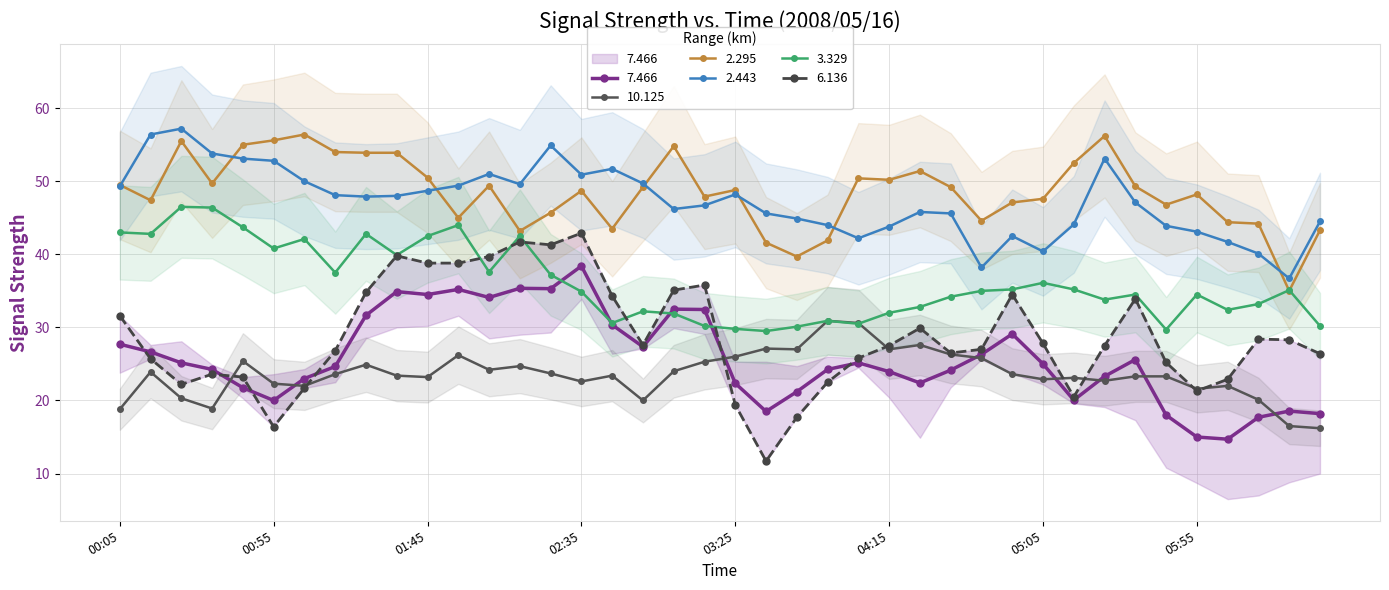

The value of 10.125 at 2008/05/16 05:15 is 23.1. True or false?

True